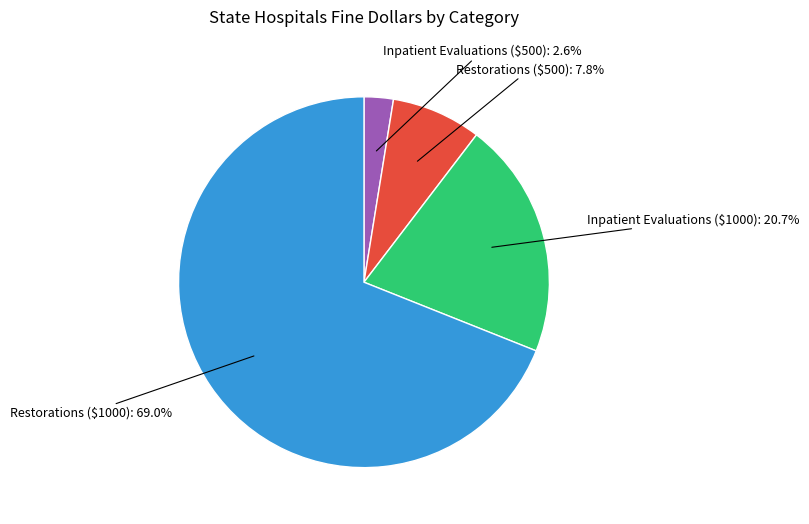

The Inpatient Evaluations ($1000) slice represents 21% of the pie. True or false?

True